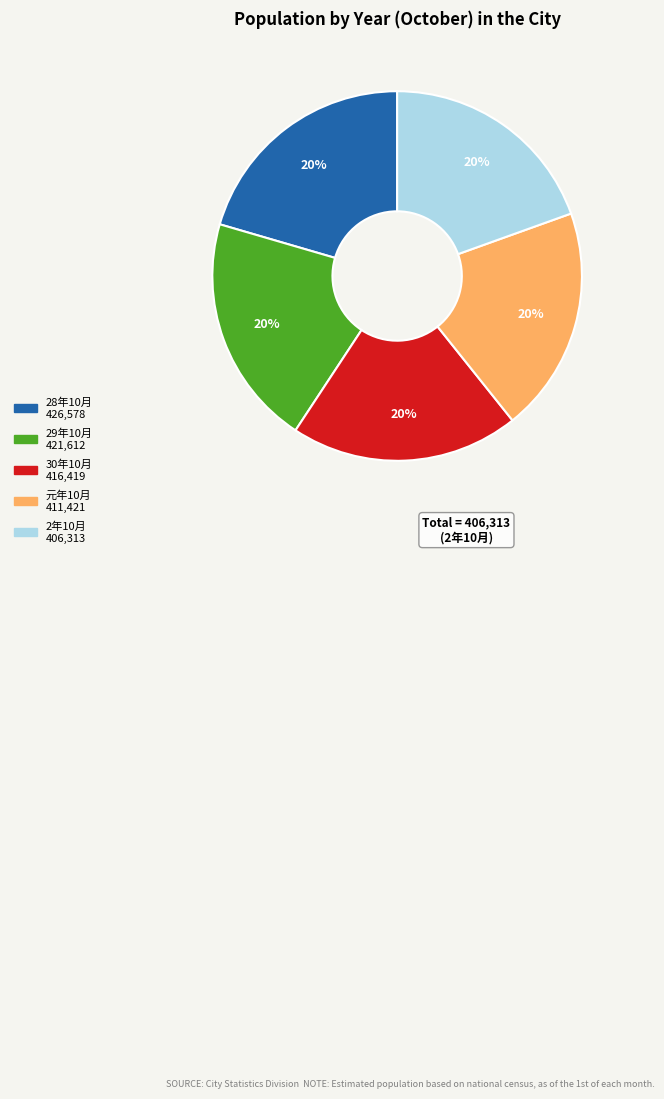

Count the number of slices in the pie.

5